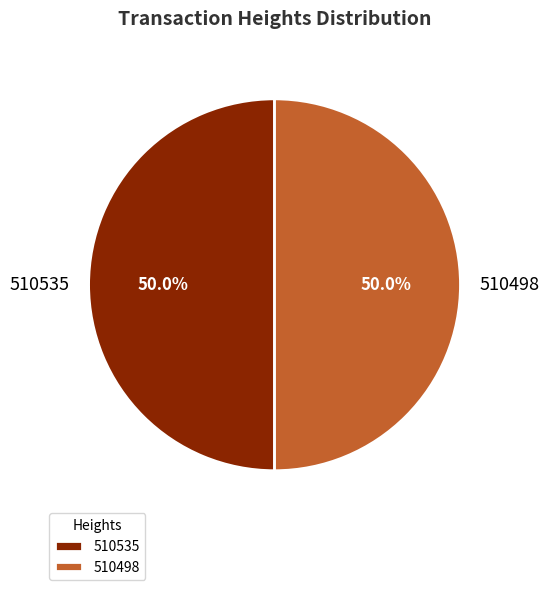

What percentage do 510498 and 510535 together represent?

100.0%